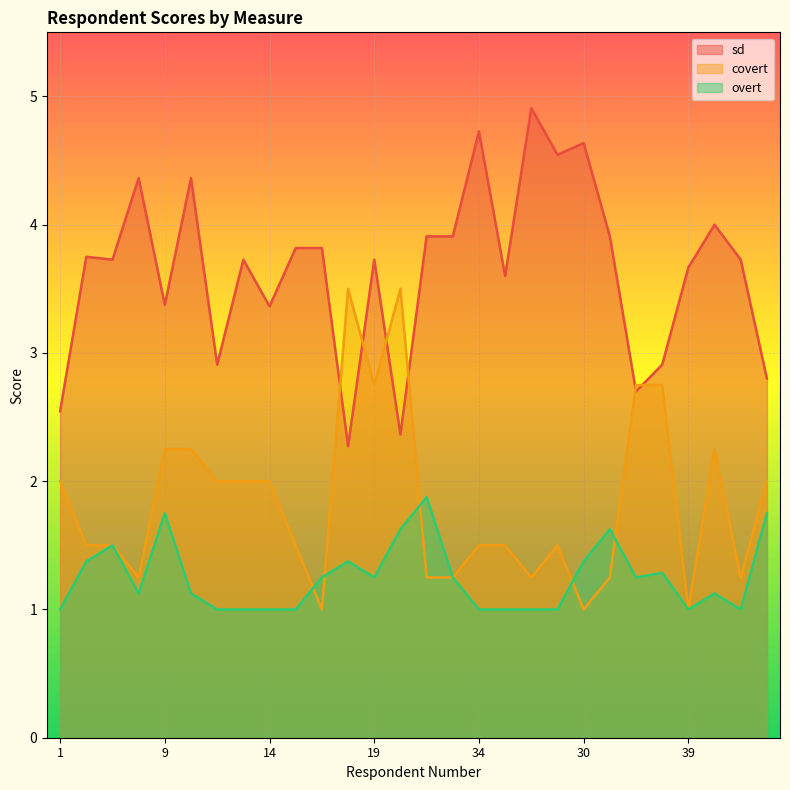

At which category does the chart reach its peak across all series?

27